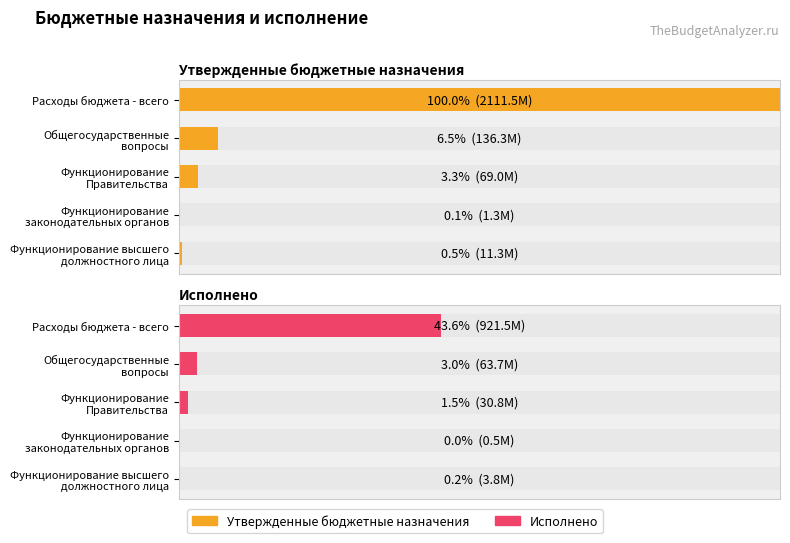

What is the average value of the Исполнено series?

9.7